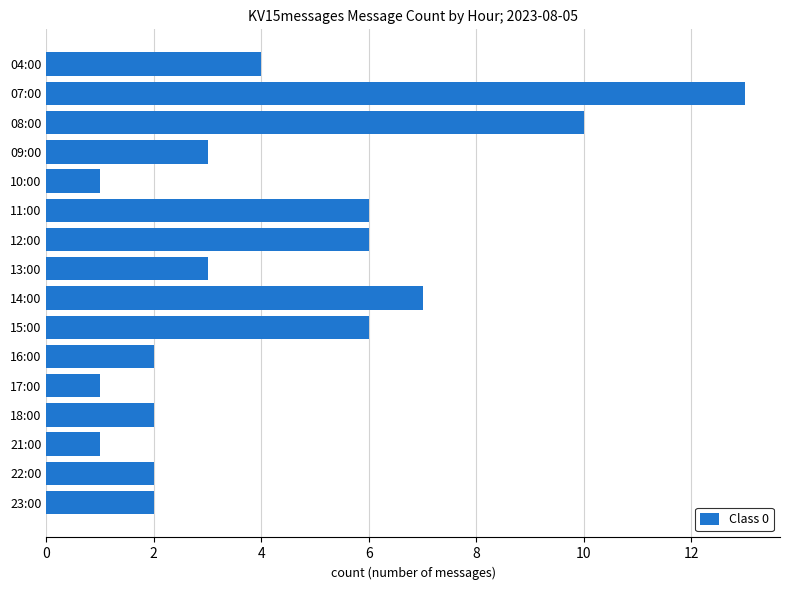

How many categories are shown in the chart?

16